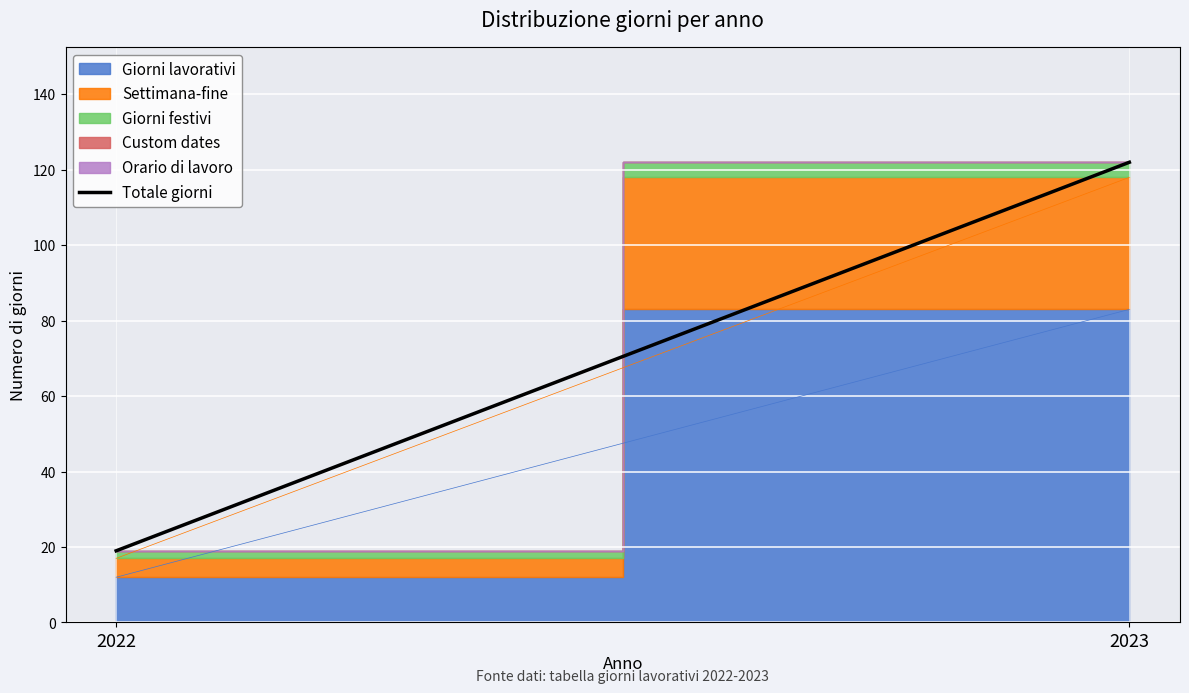

What is the value of the 2nd point from the left?

122